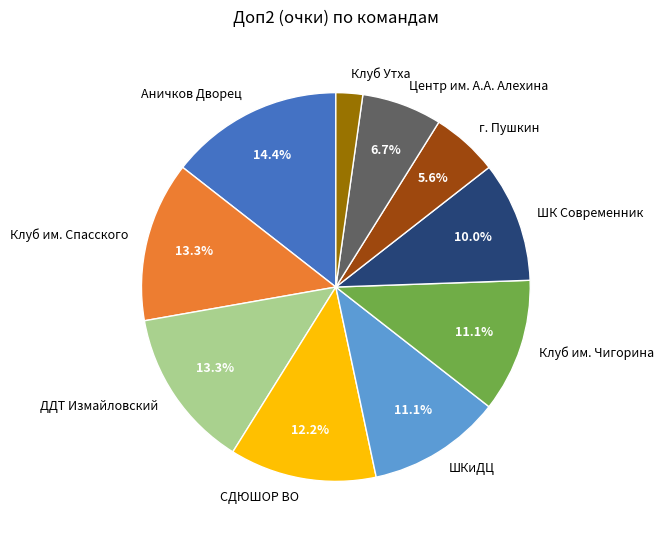

To the nearest percent, what is the difference between the largest and smallest slice percentages?

12%